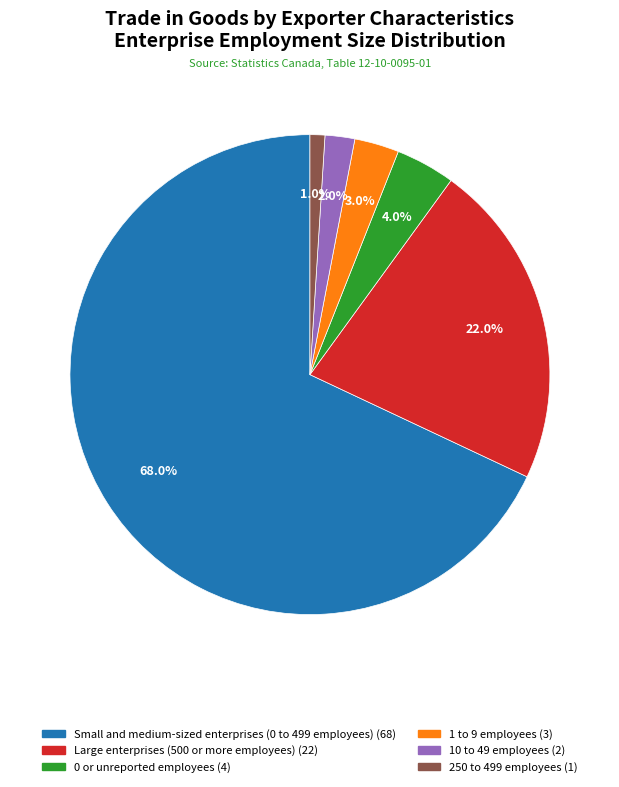

To the nearest percent, what is the average slice percentage?

17%